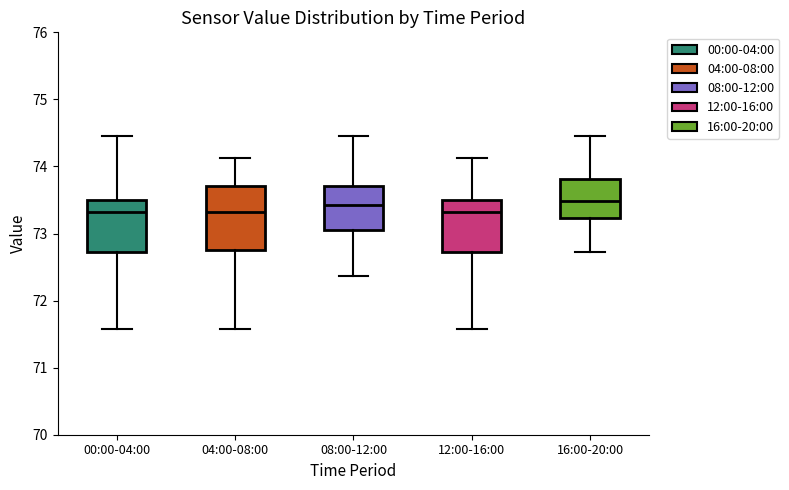

Which box is the tallest, from its lower edge to its upper edge?

04:00-08:00